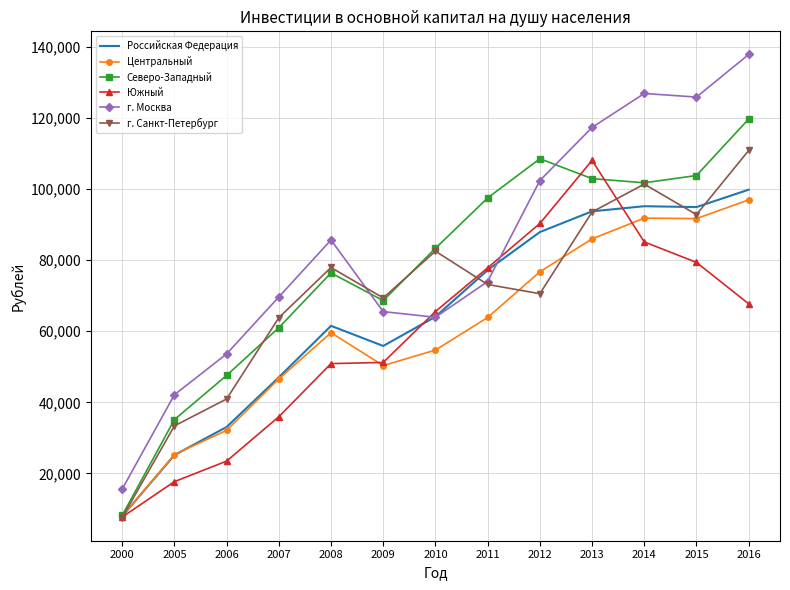

Between 2006 and 2013, which series saw the biggest shift?

Южный